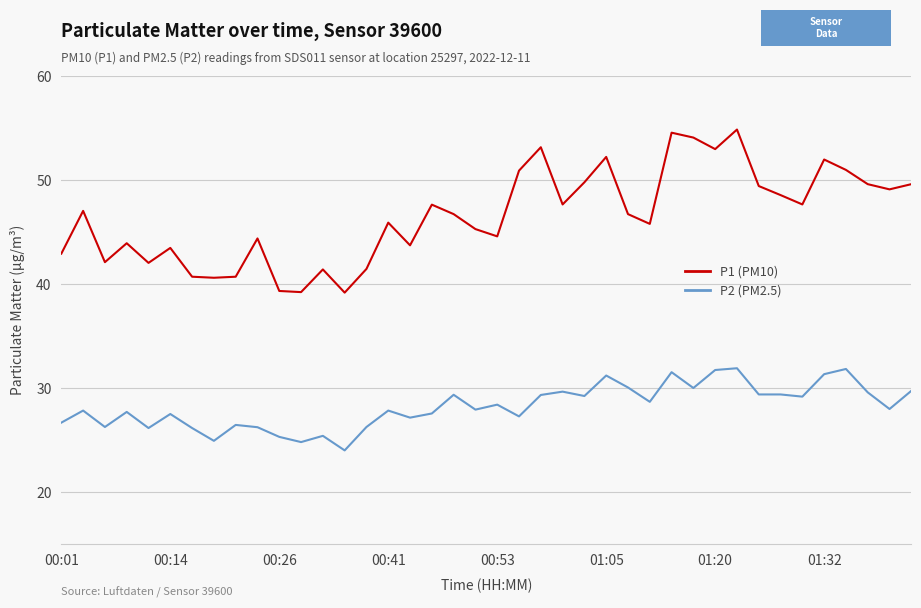

Rank the series by their maximum value, from highest to lowest.

P1 (PM10), P2 (PM2.5)